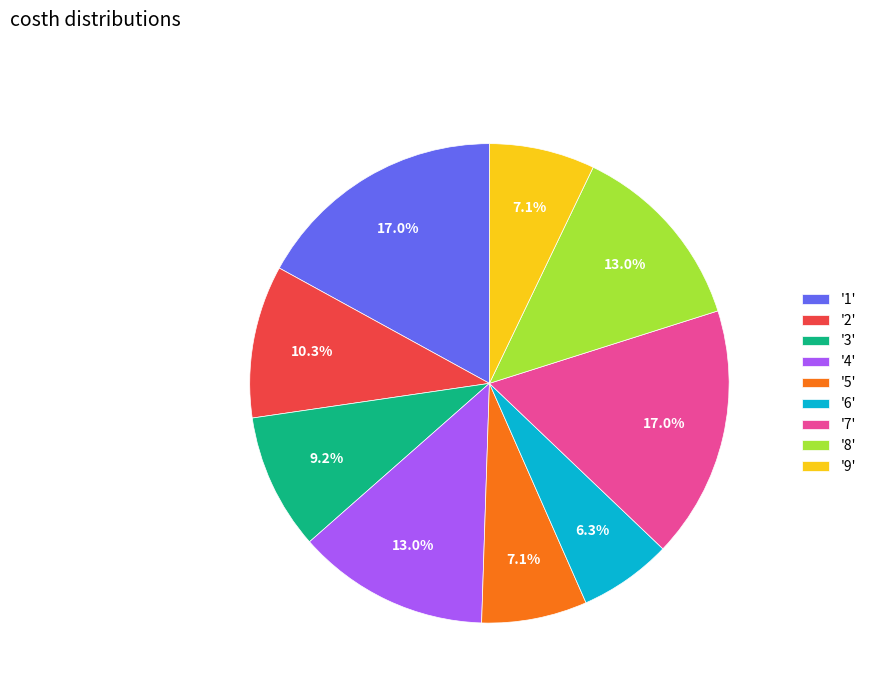

Between '6' and '3', which is larger?

'3'